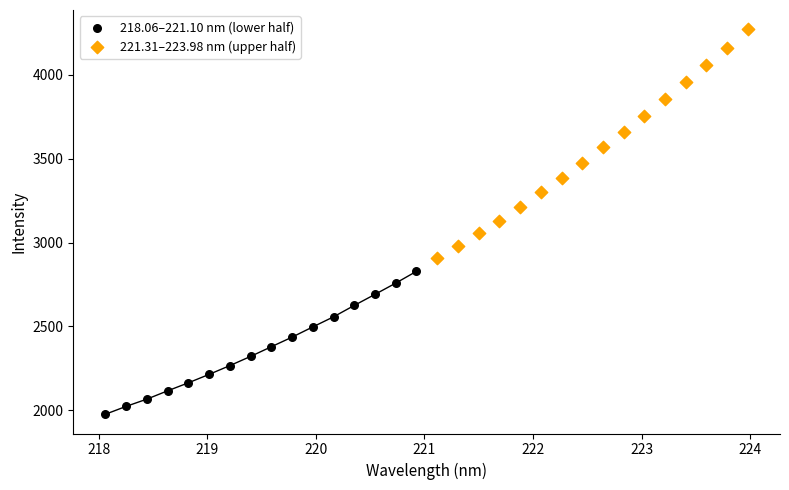

Which series reaches the minimum Y coordinate?

218.06–221.10 nm (lower half)